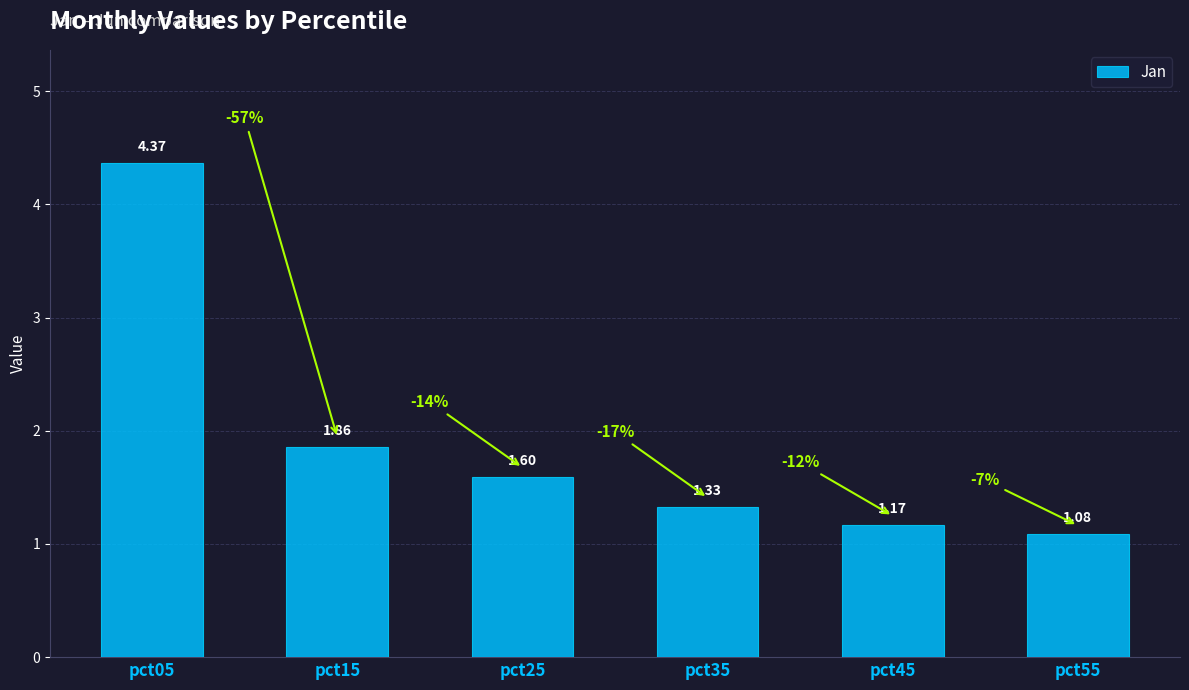

Which label corresponds to the smallest value in the chart?

pct55